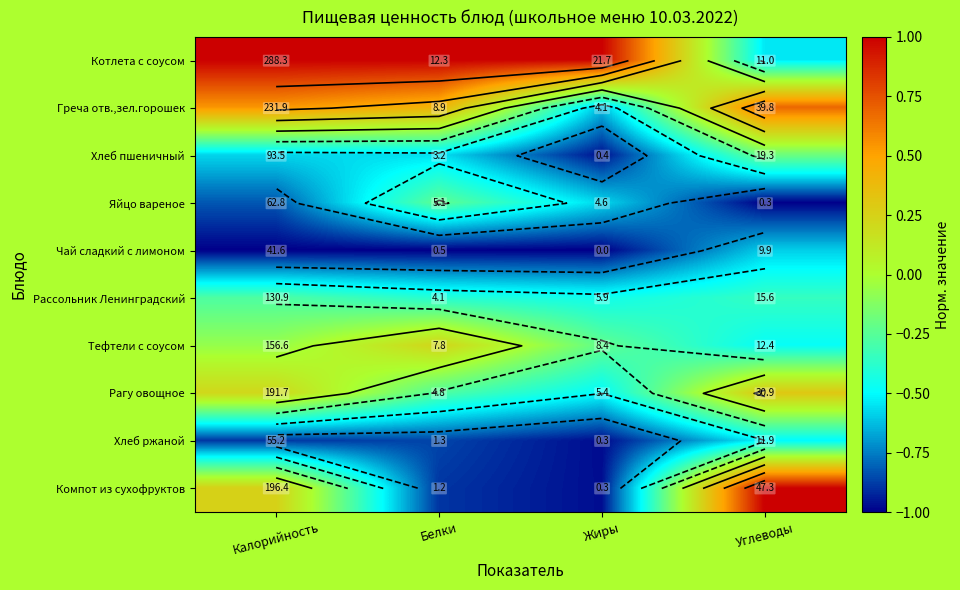

The value of Чай сладкий с лимоном at Жиры is -1.0. True or false?

True